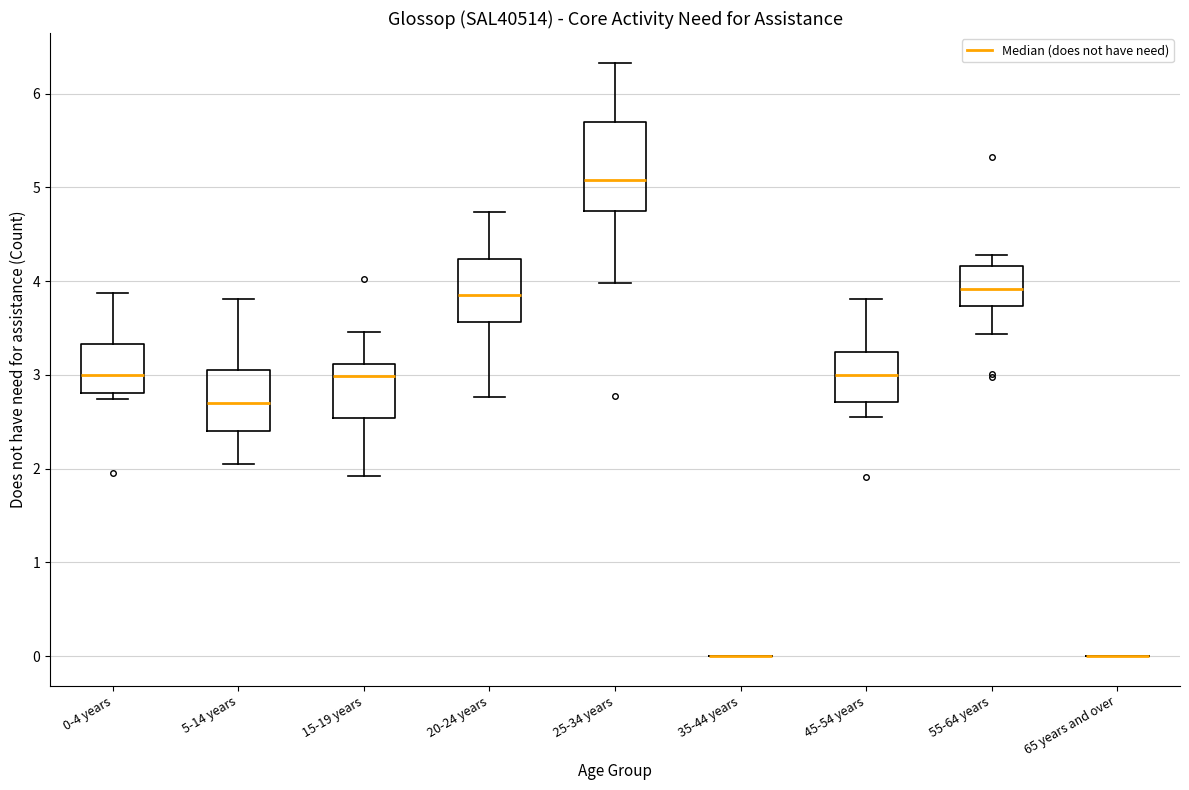

Where is the lower edge of the box for 20-24 years on the y-axis? The values are not printed on the chart, so give them approximately, as read against the axis.

3.6